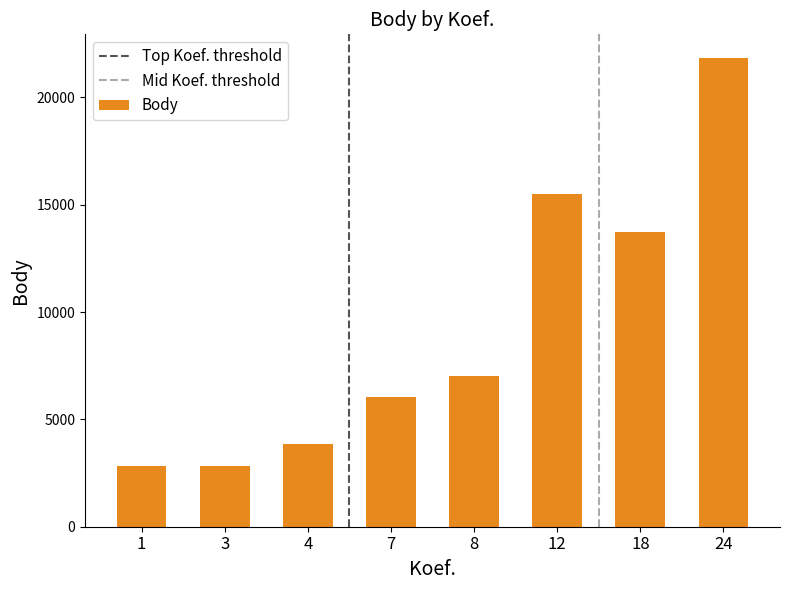

Is it true that the value at 8 is 7033?

True